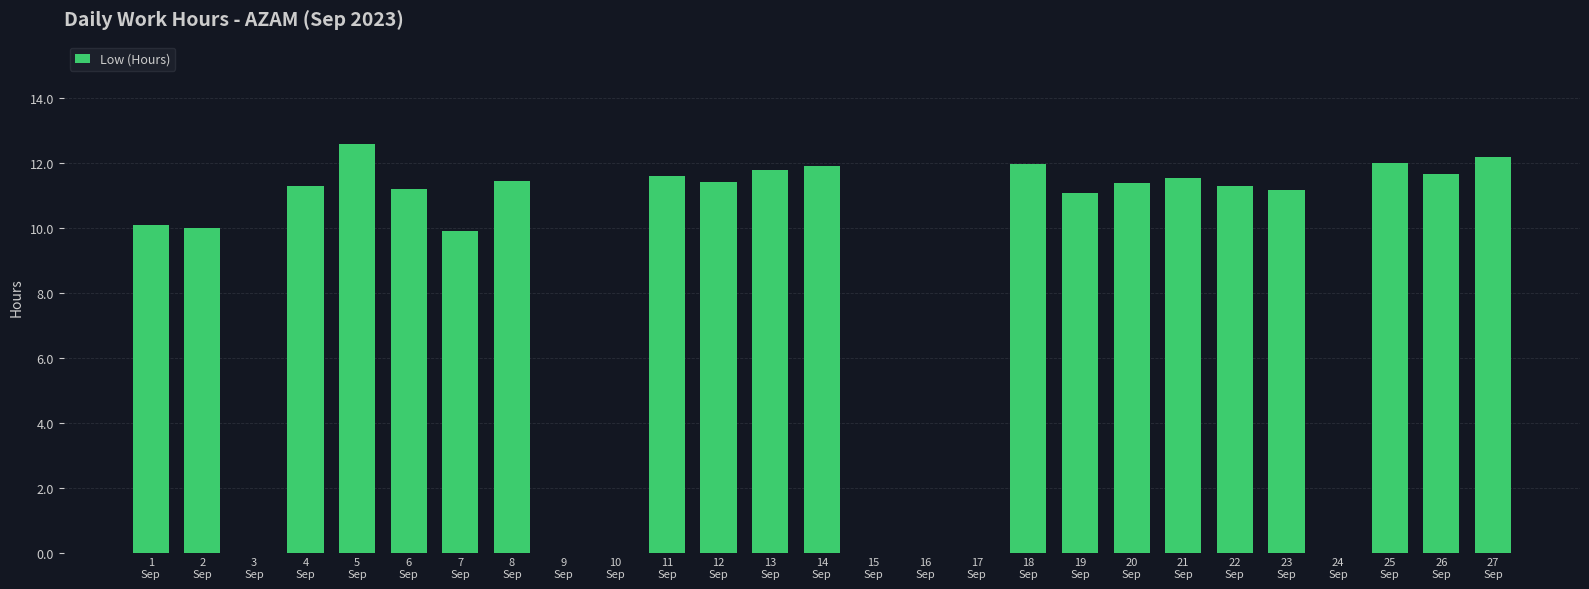

Is it true that the value at 2
Sep is 10.0?

True